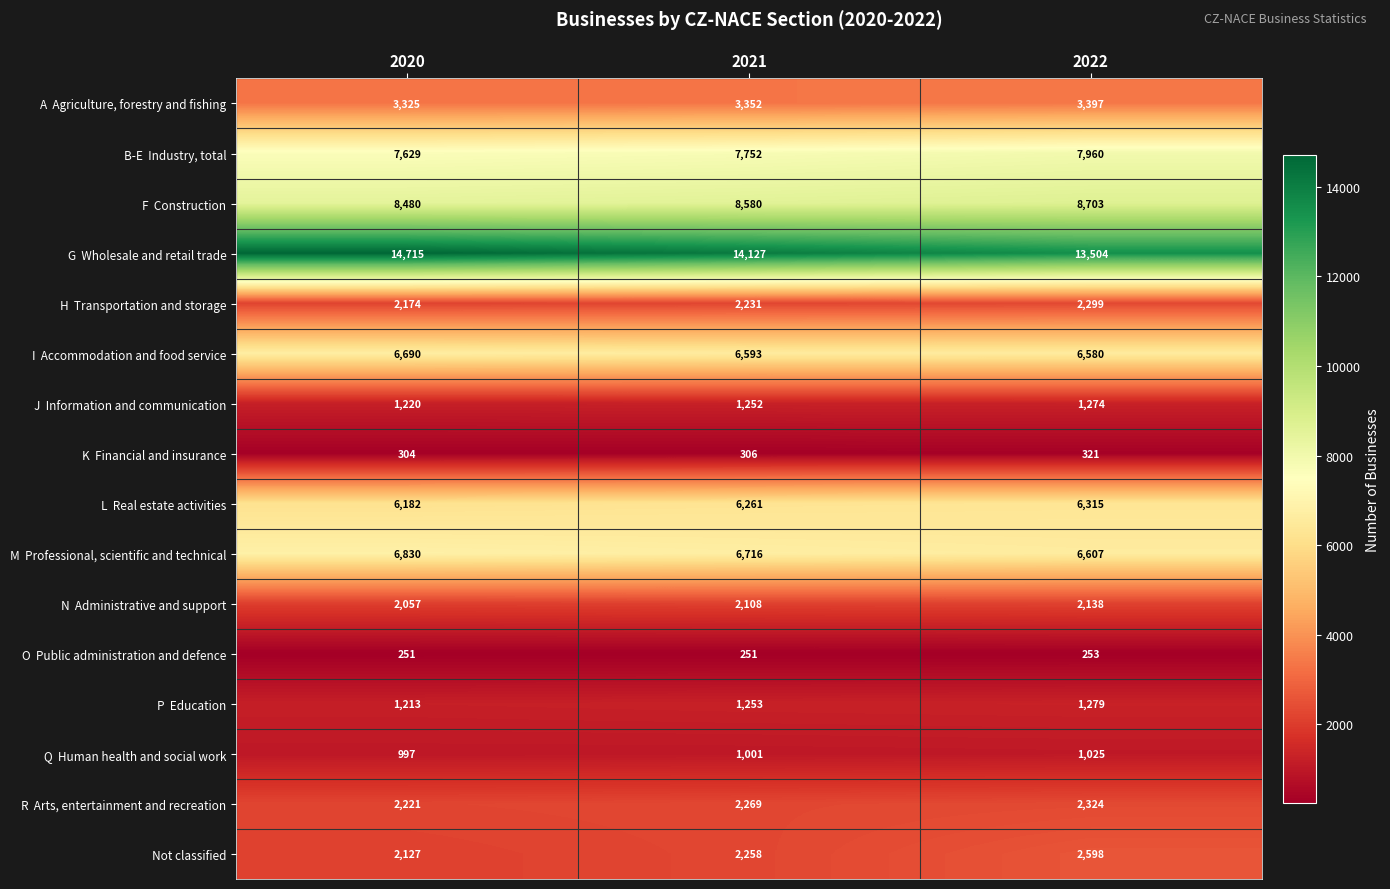

What is the greatest value displayed?

14715